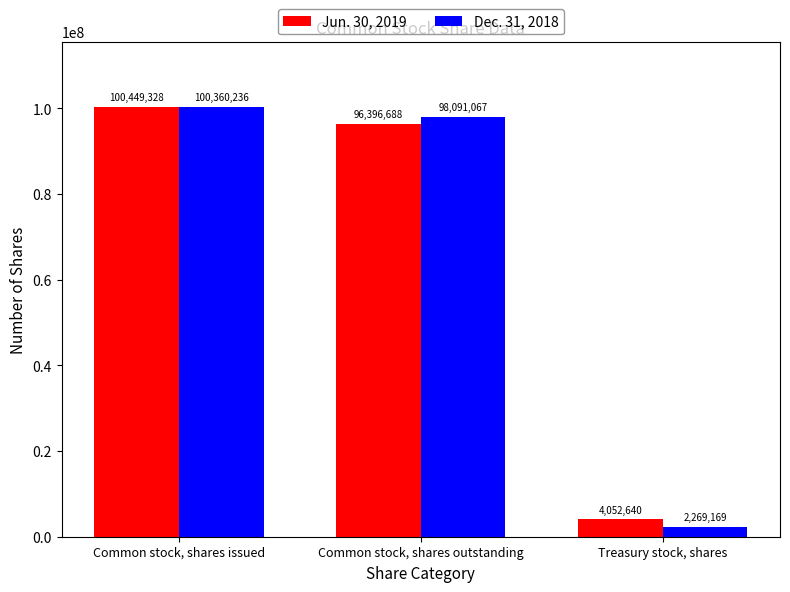

How many bars are there in total?

6